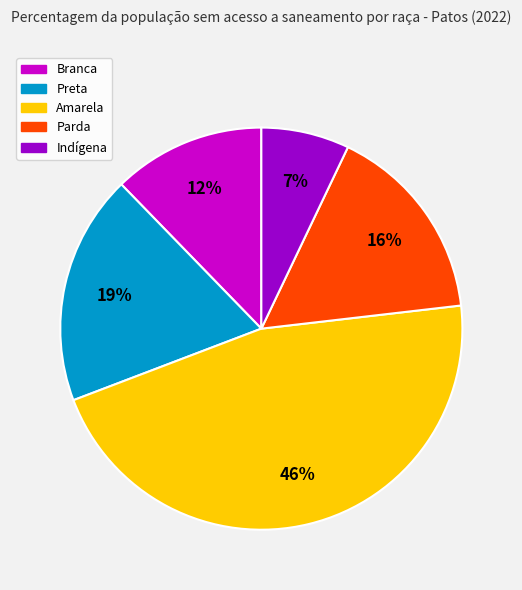

What is the smallest slice in the pie chart?

Indígena